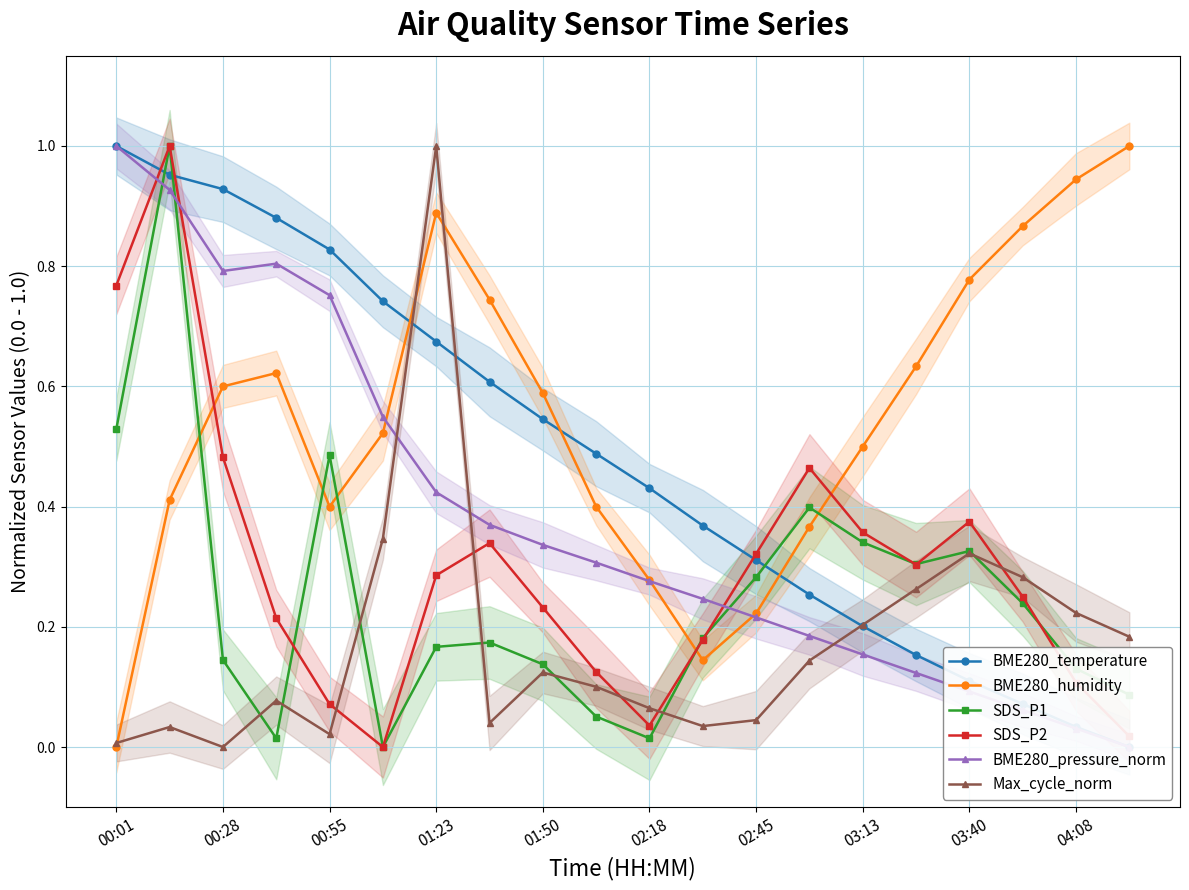

True or false: Max_cycle_norm has more than 0 interior local peaks.

True